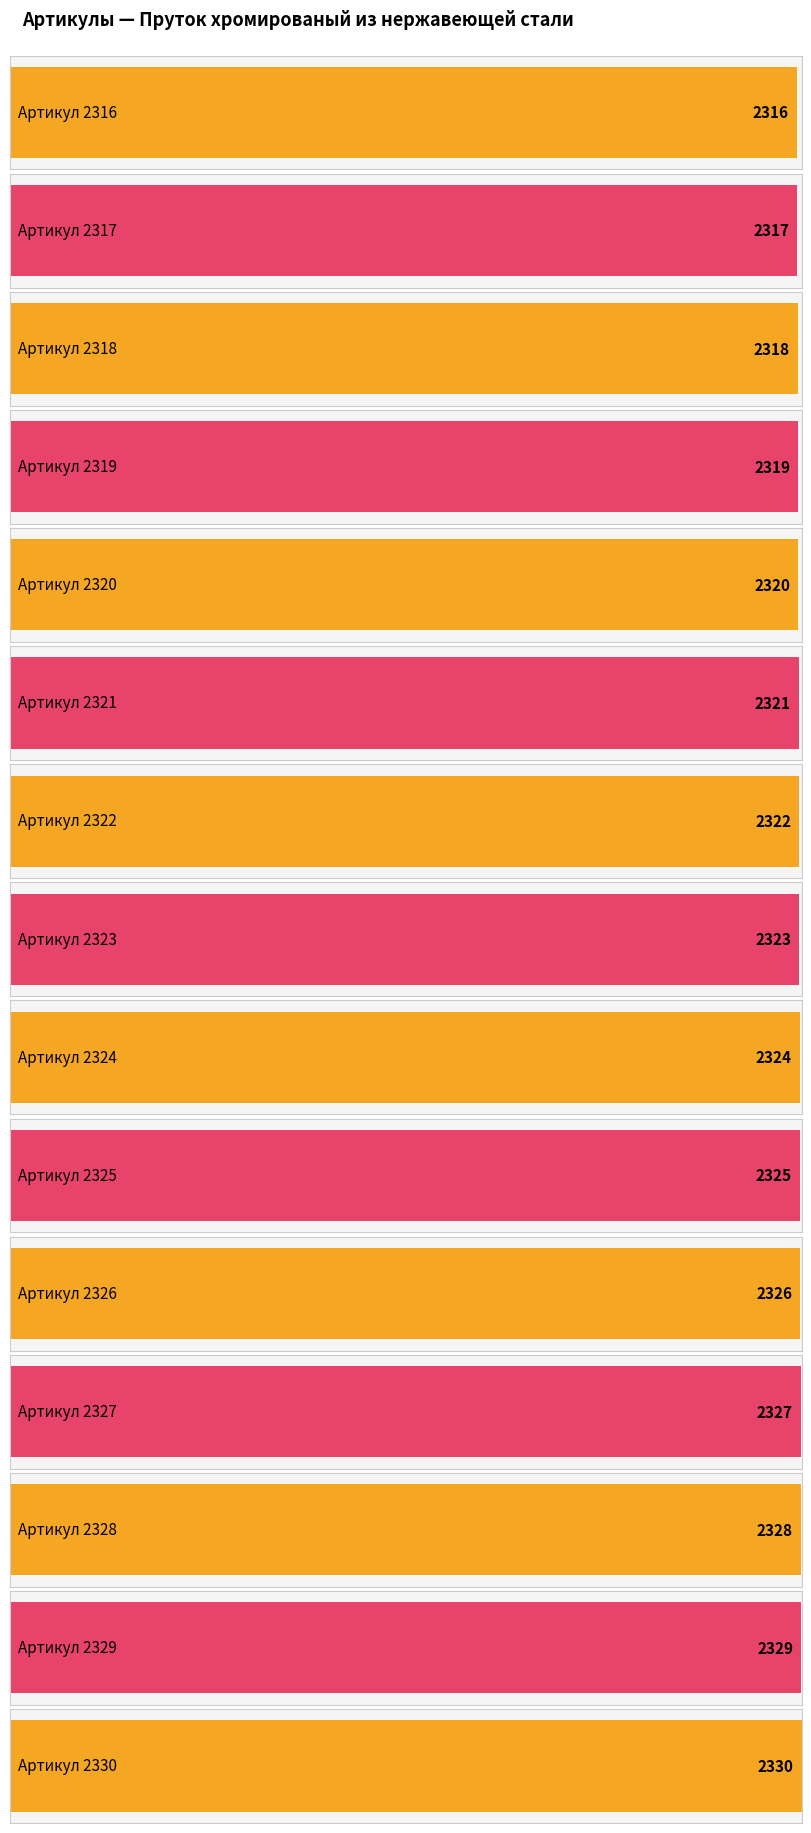

Is it true that the value at 2330 is 2330?

True